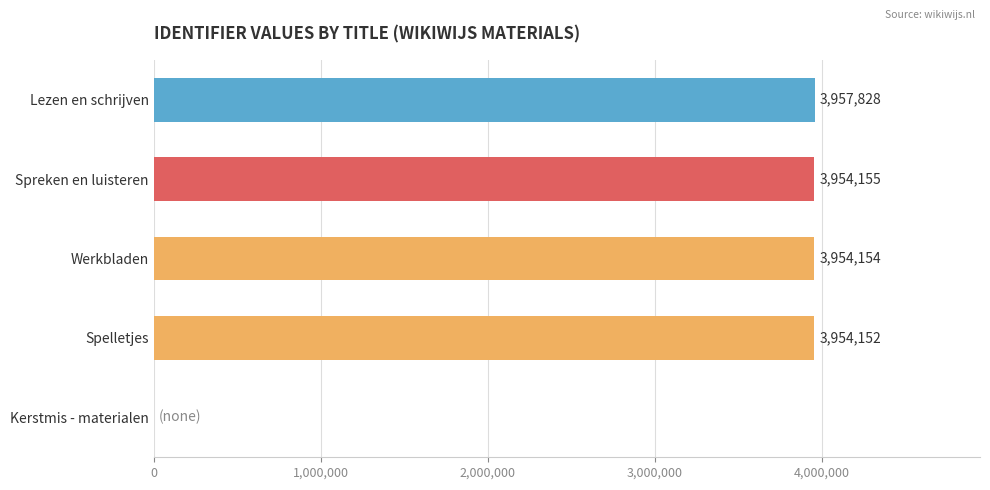

The value at Spreken en luisteren is 5669740. True or false?

False